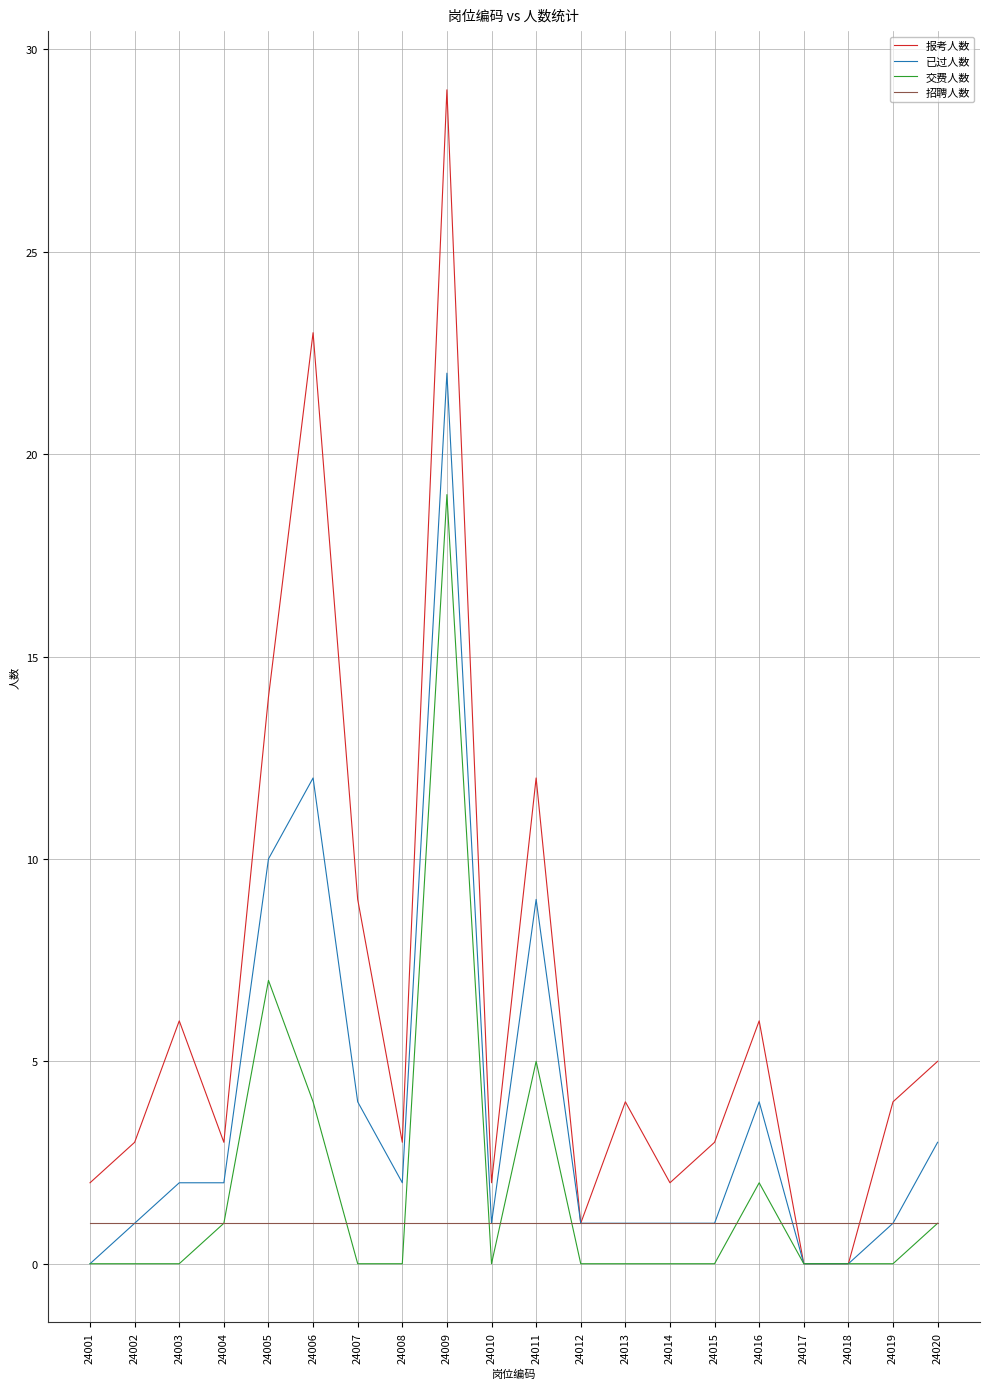

What is the difference between the second highest and minimum values in the 交费人数 series?

7